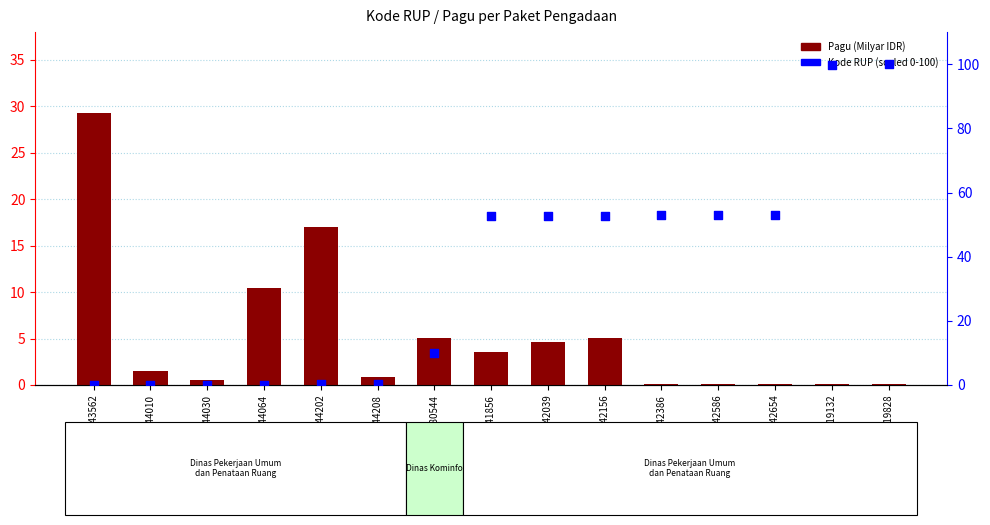

Which series has the largest Y range (max minus min)?

Kode RUP (scaled)